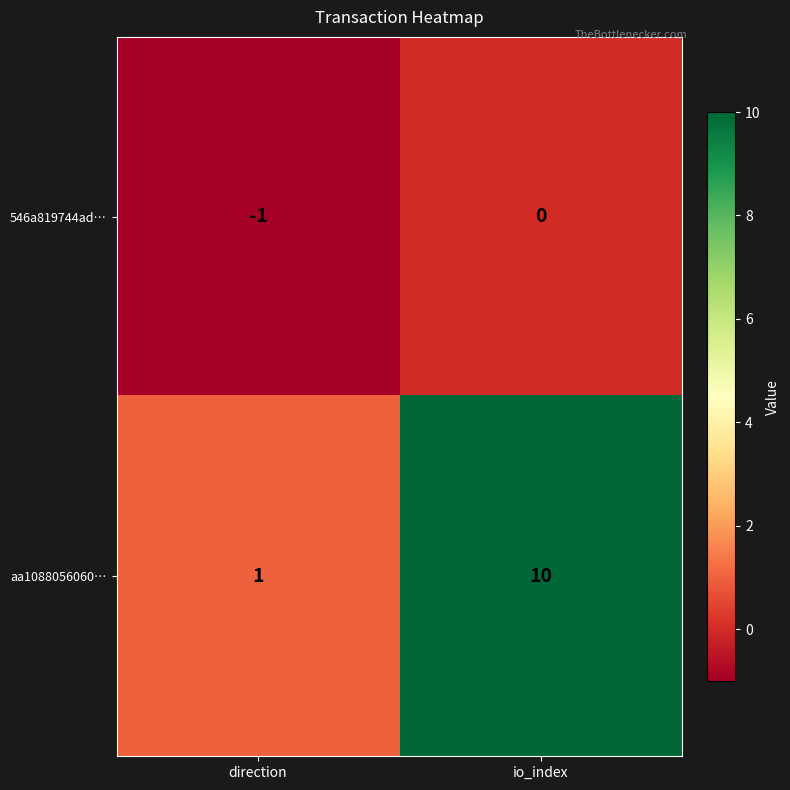

Where is aa1088056060… nearest to the value 5?

direction